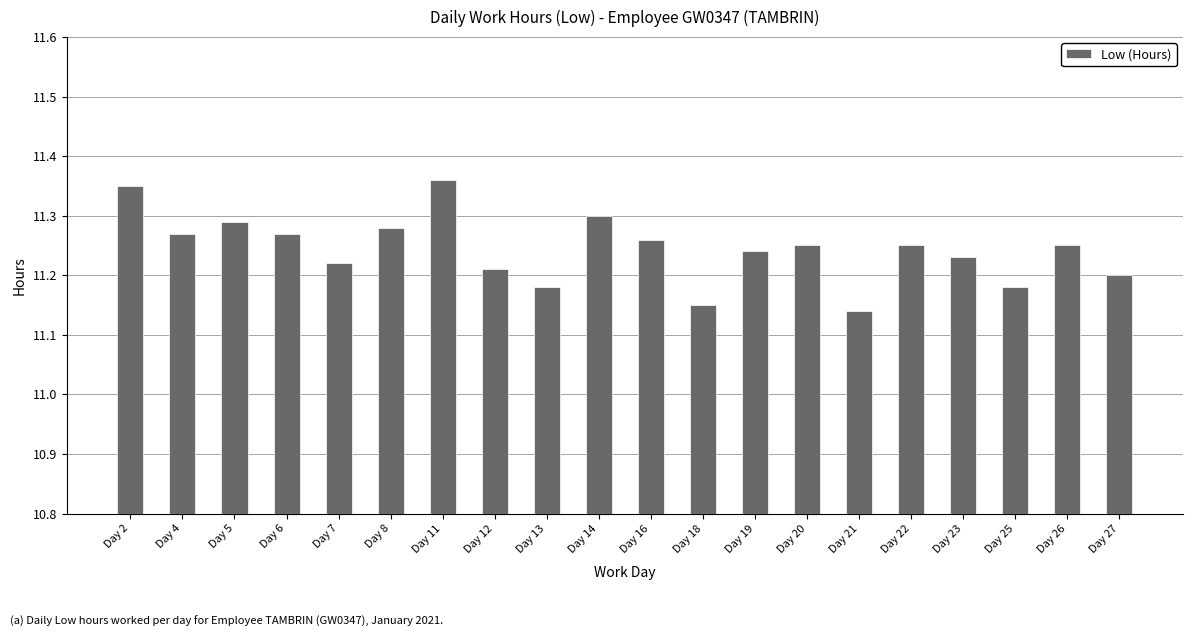

What is the sum of all values?

224.9